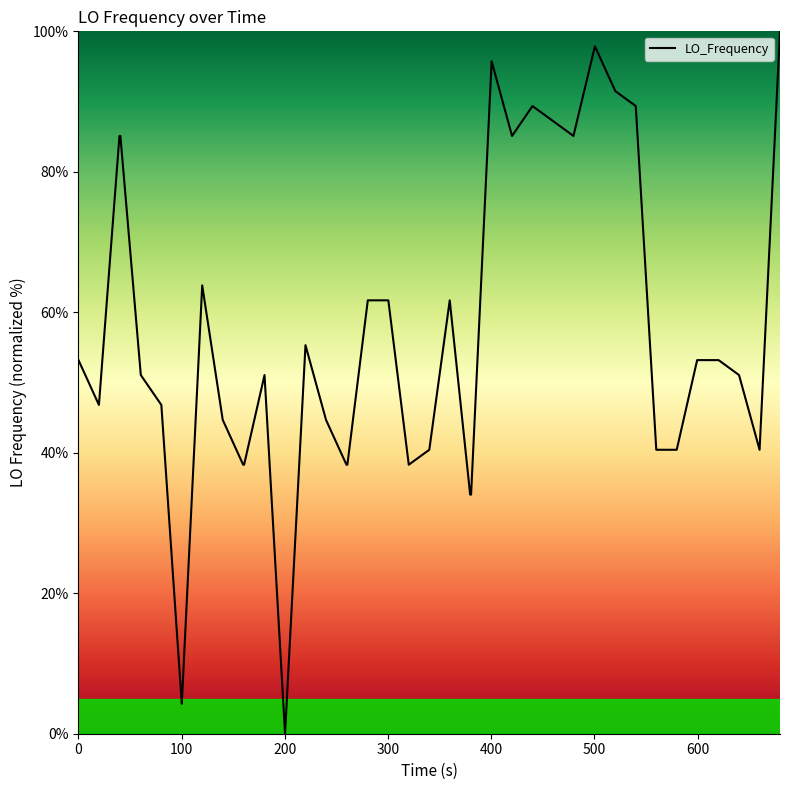

What is the greatest value displayed?

100.0